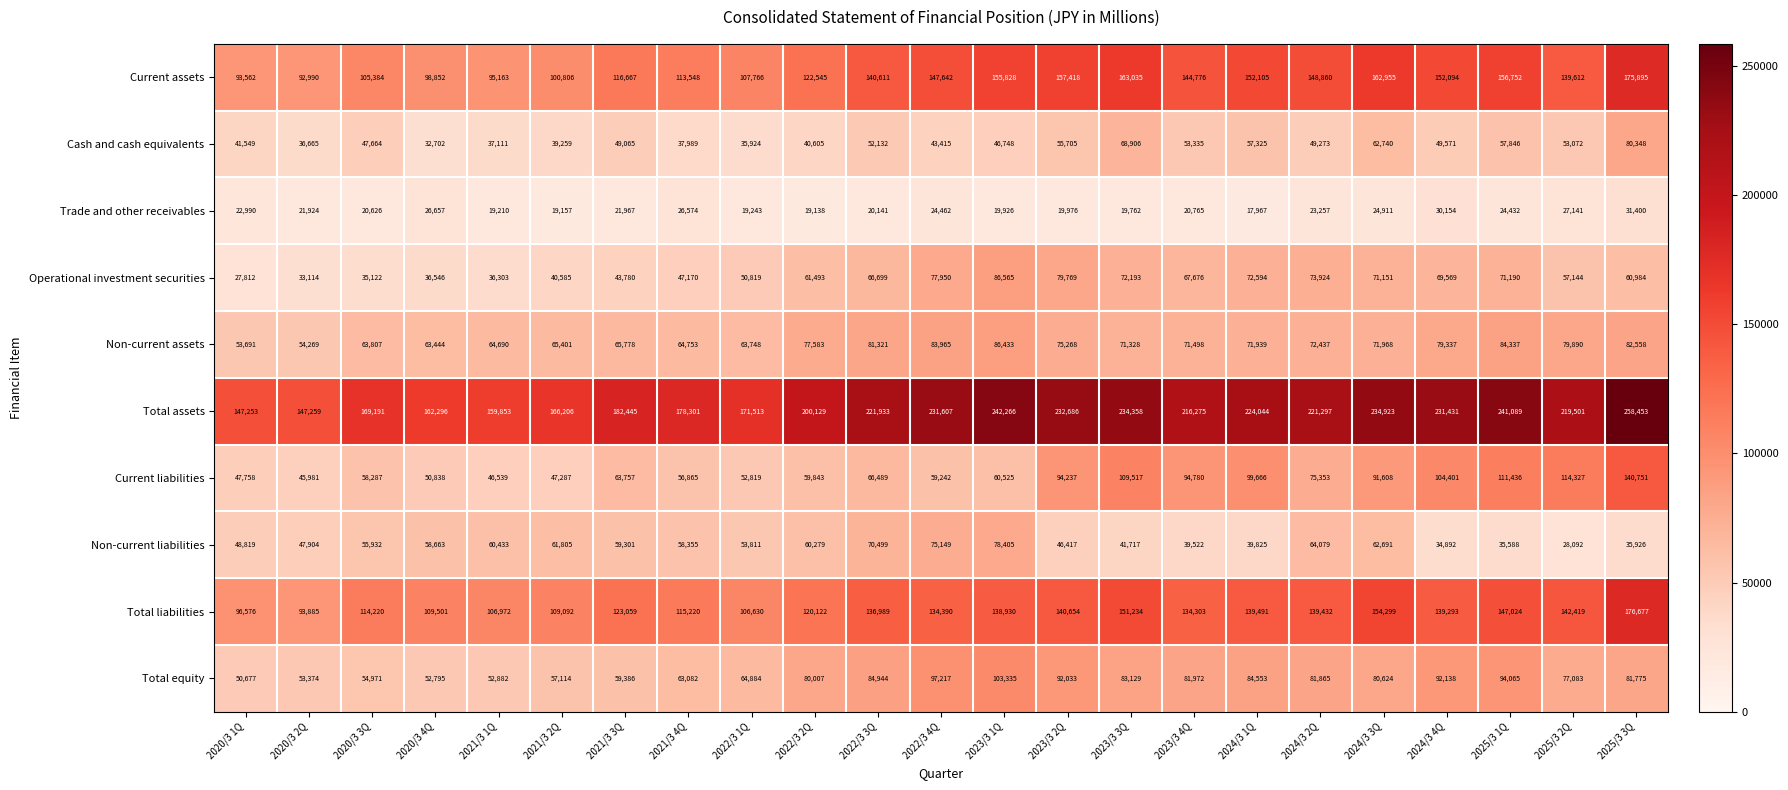

What is the sum of all Total liabilities values?

2970412